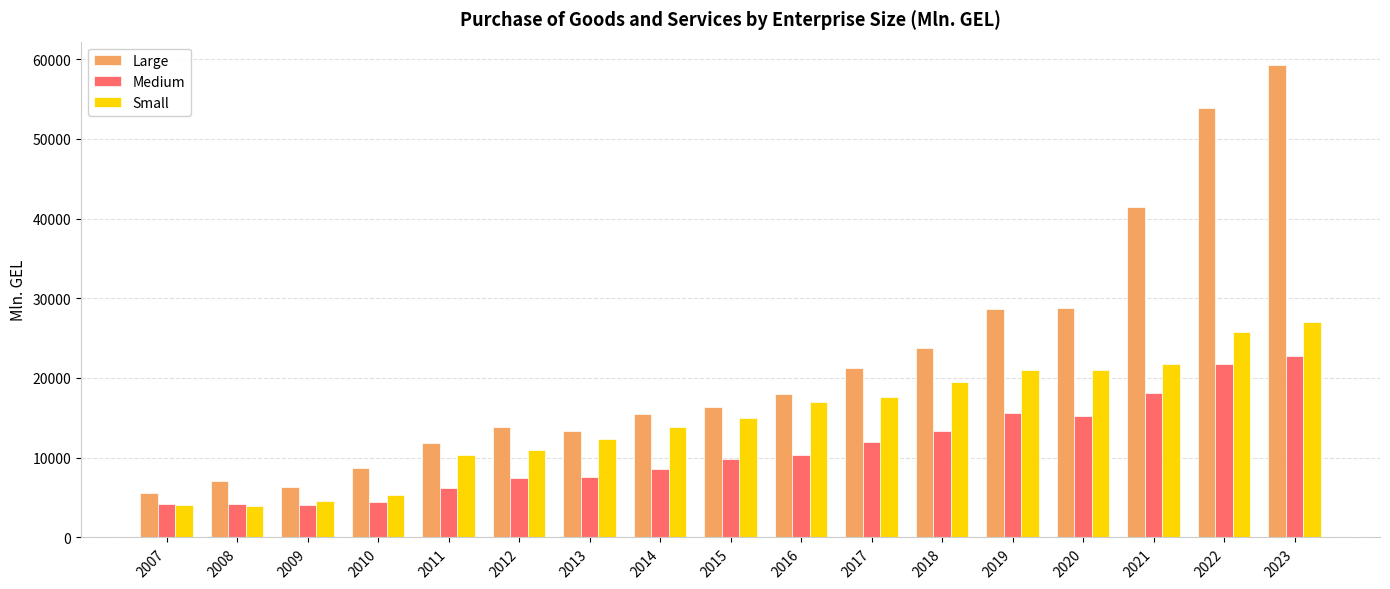

True or false: Large has a value of 11885.3 at 2011.

True